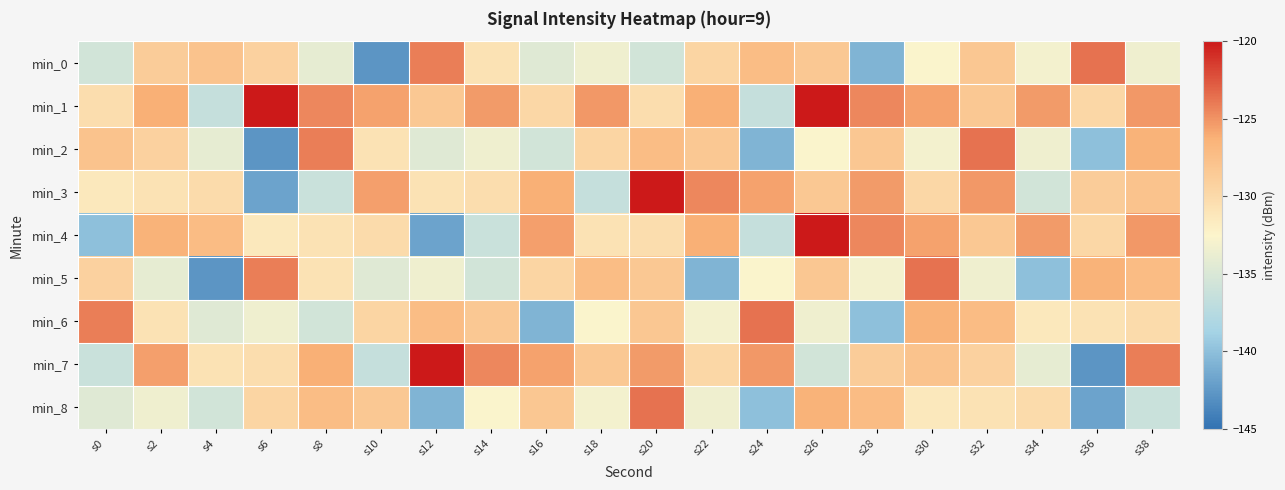

How many distinct data groups are displayed?

9